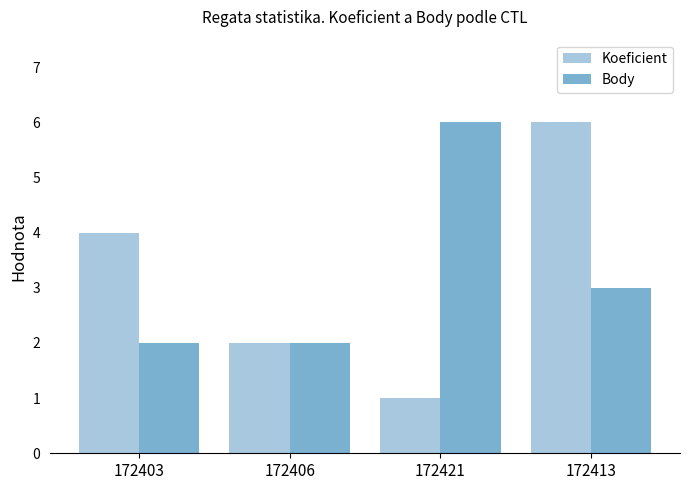

Reading right to left, extract all data points from this chart.

Koeficient: 6	1	2	4
Body: 3	6	2	2